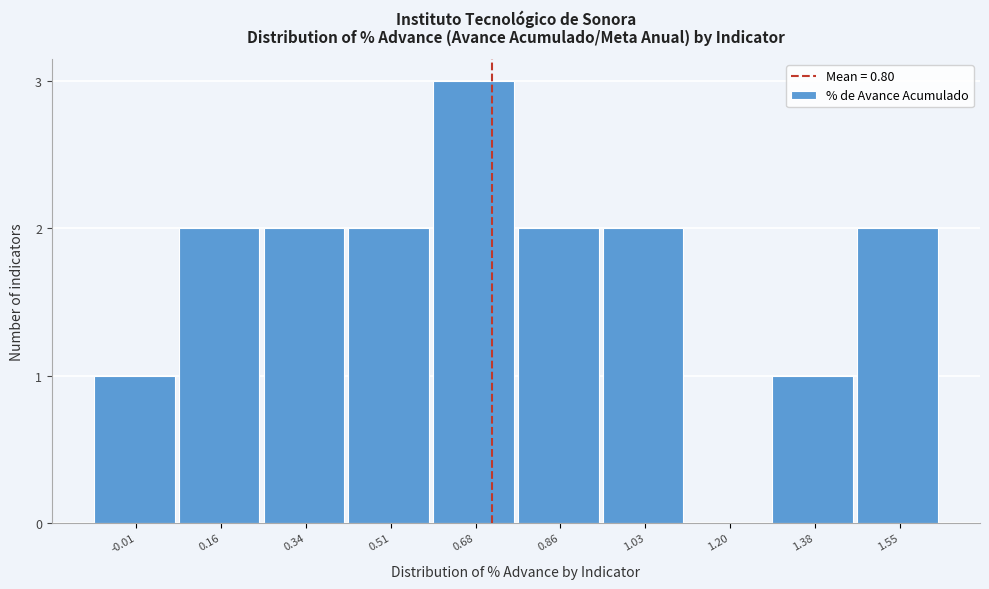

Reading right to left, extract all data points from this chart.

1.55=2	1.38=1	1.20=0	1.03=2	0.86=2	0.68=3	0.51=2	0.34=2	0.16=2	-0.01=1